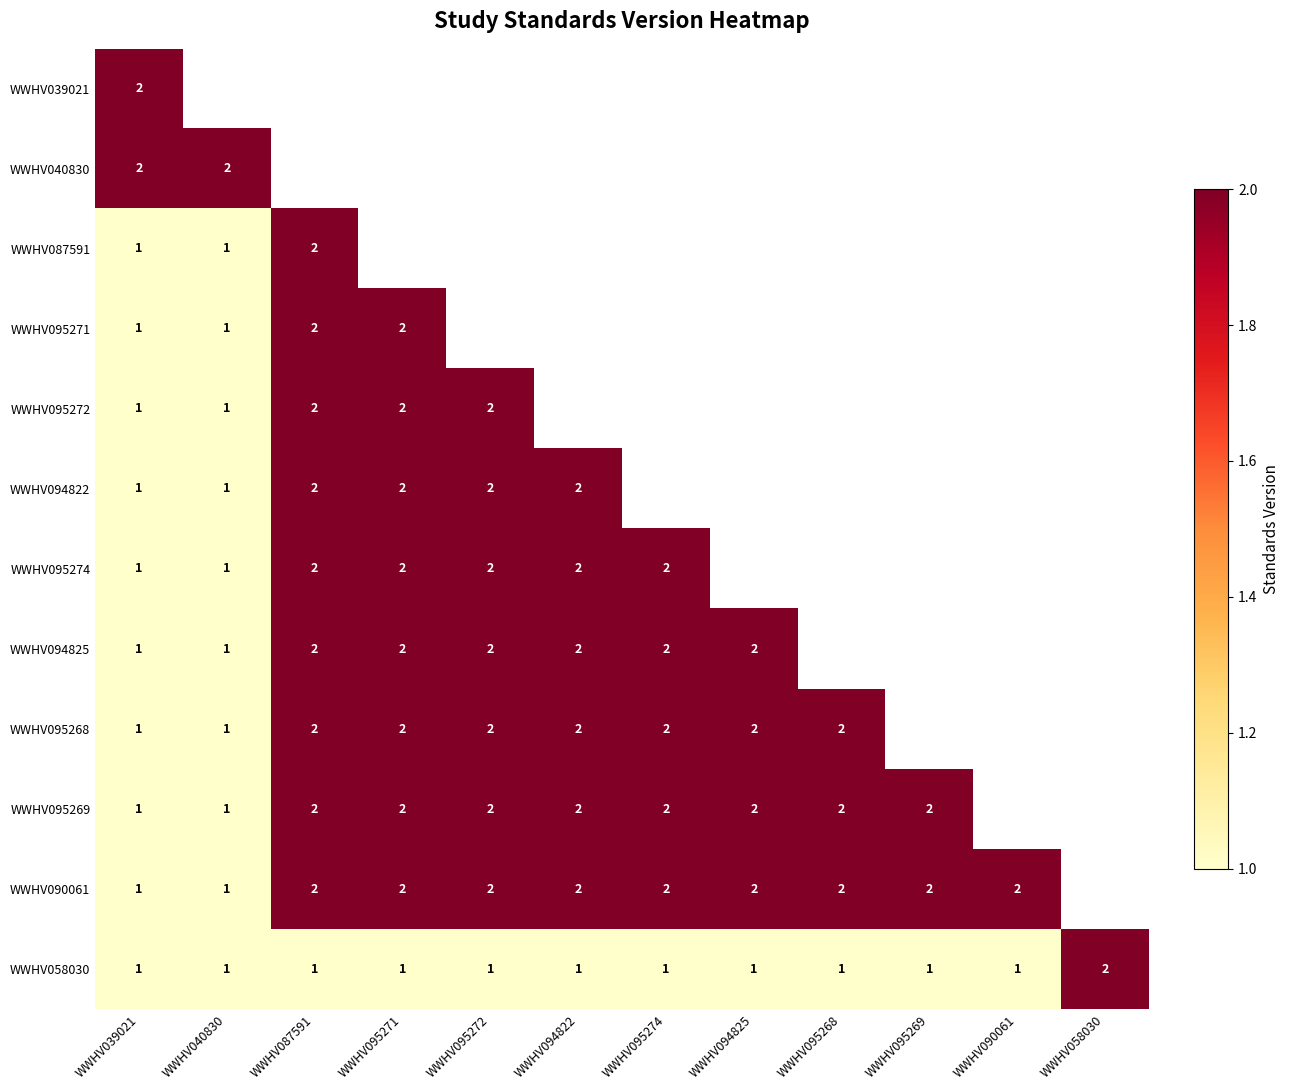

The WWHV095269 series shows 2 at WWHV095272. True or false?

True